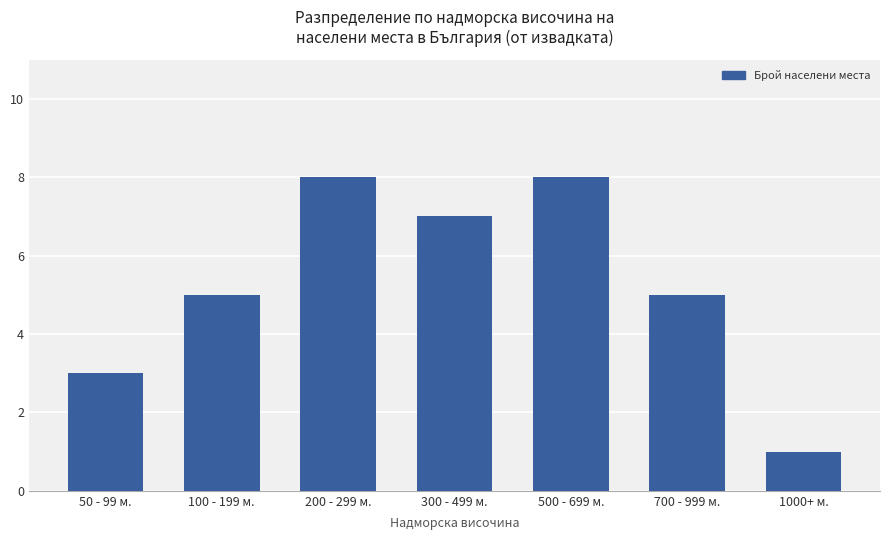

What is the maximum value shown in the chart?

8